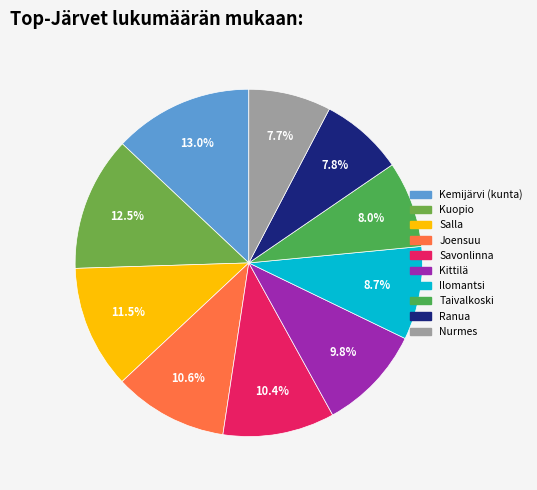

To the nearest percent, what portion does Ilomantsi represent?

9%